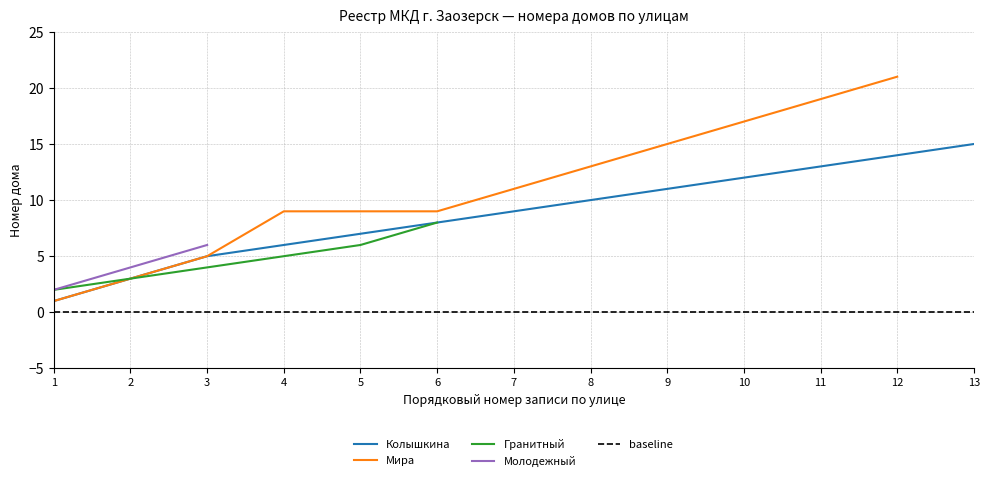

What is the value of the Колышкина point at the 4th from the left?

6